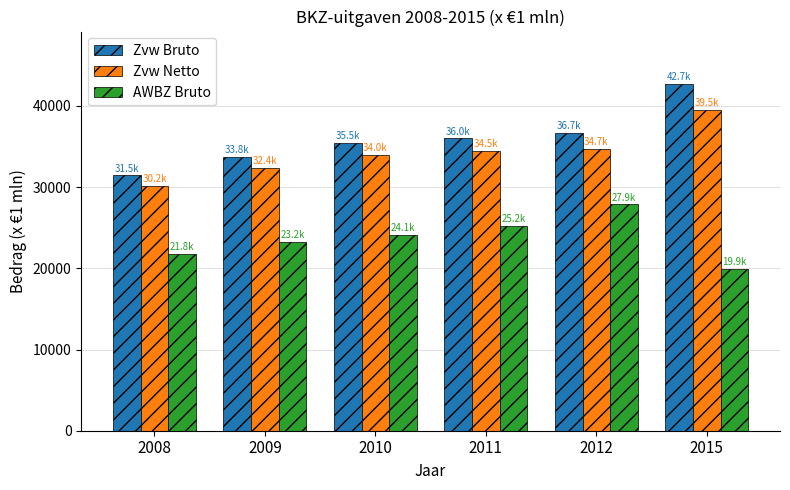

The AWBZ Bruto series shows 27507.2 at 2015. True or false?

False